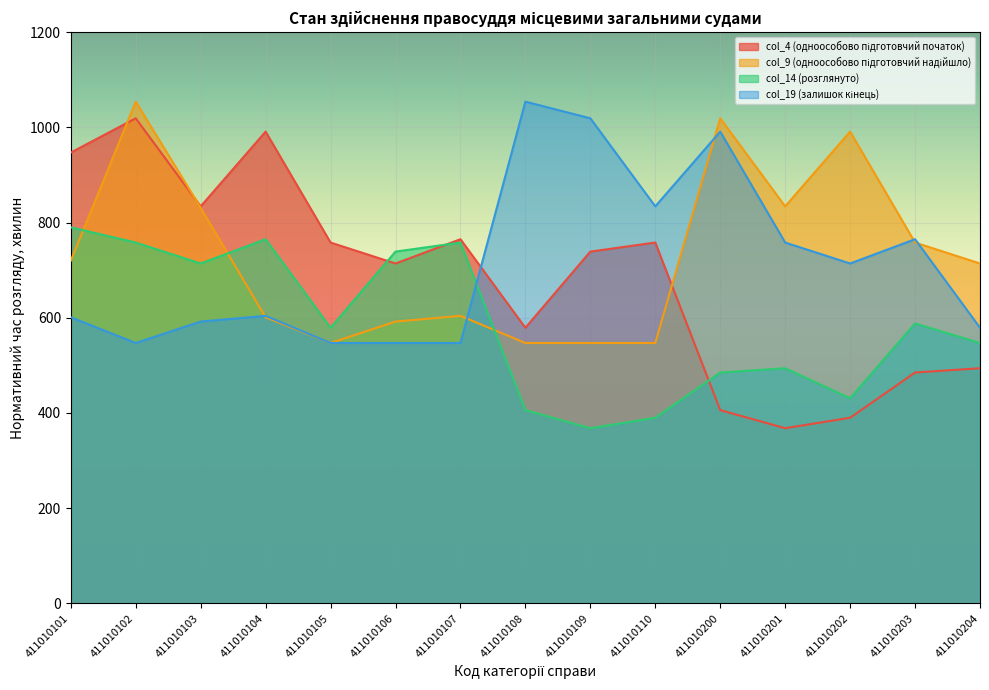

True or false: col_9 (одноособово підготовчий надійшло) has more than 1 interior local peaks.

True